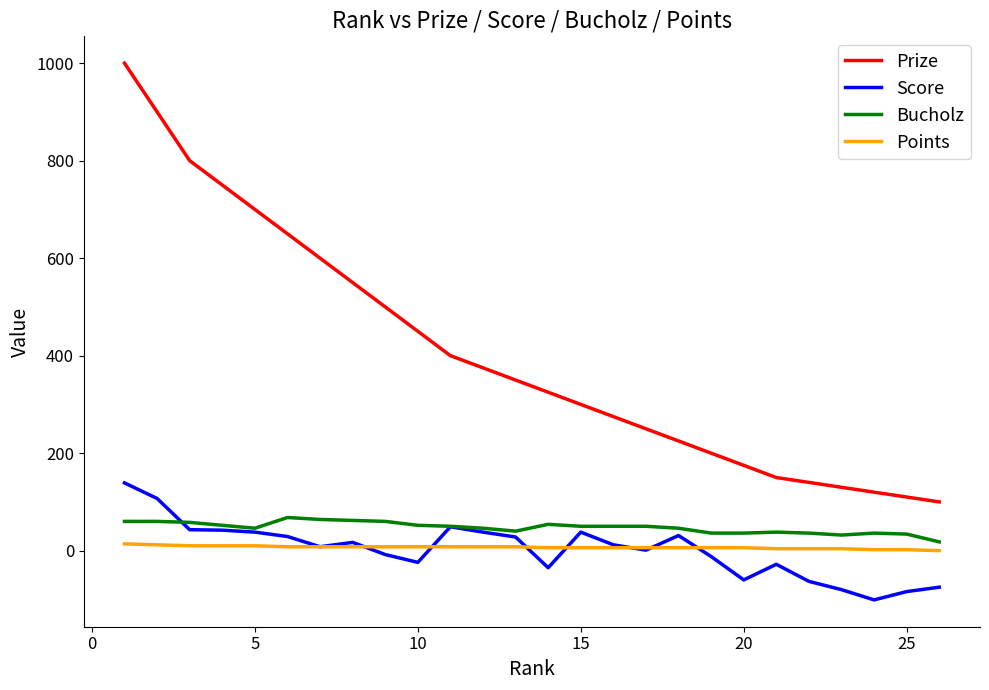

Which series has the widest spread of values?

Prize